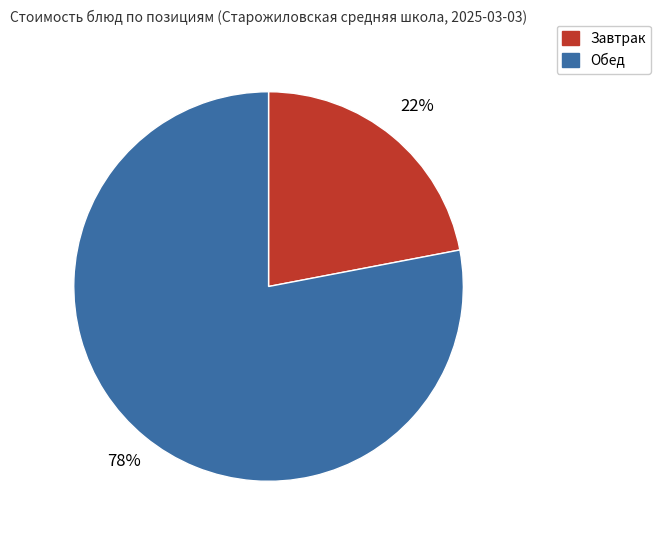

To the nearest percent, what is the difference between the largest and smallest slice percentages?

56%